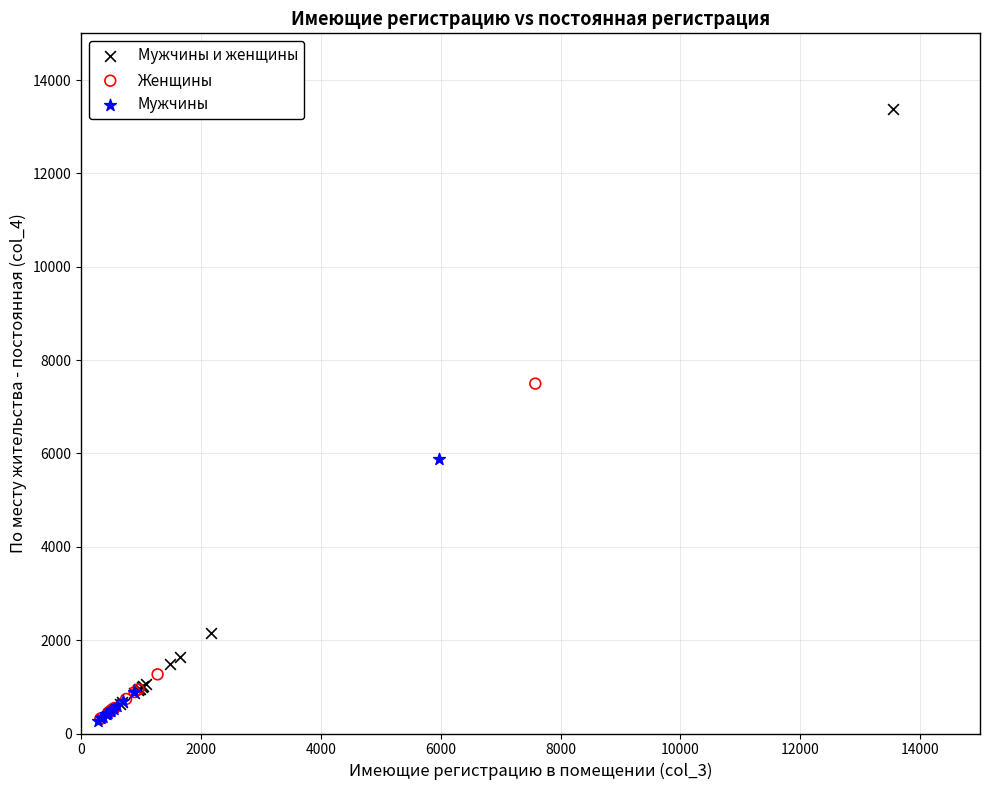

Which series contains the highest Y value?

Мужчины и женщины